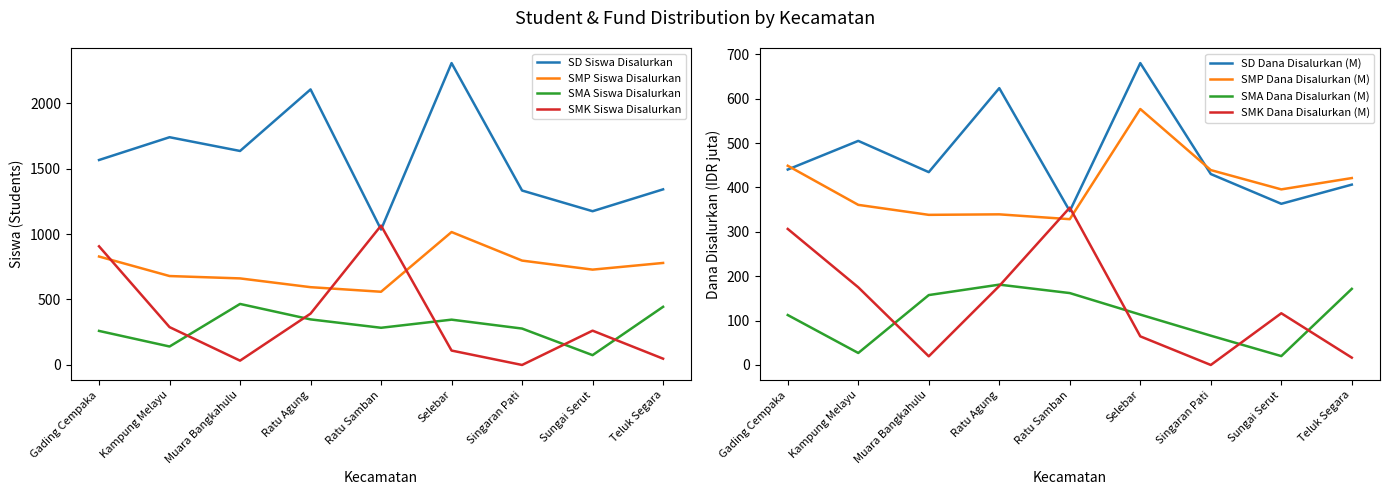

True or false: SD Siswa Disalurkan has a value of 1634 at Muara Bangkahulu.

True